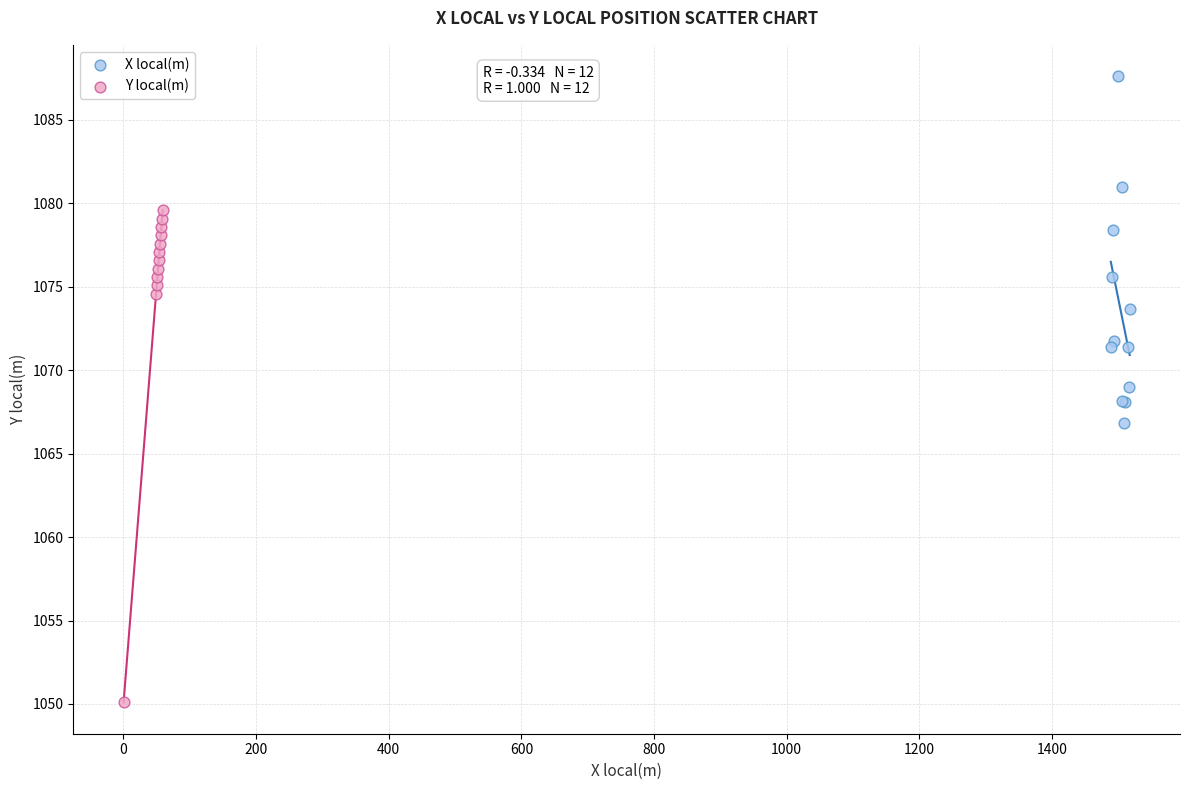

Which series contains the highest Y value?

X local(m)